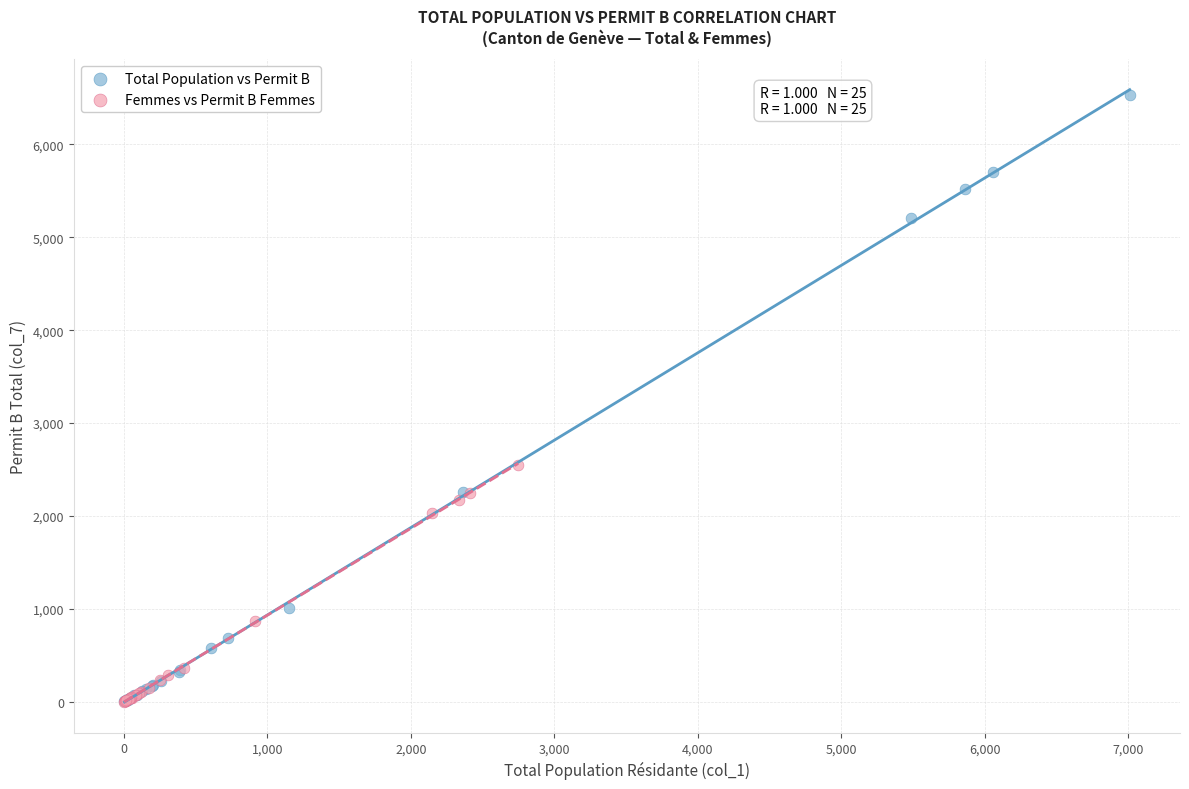

What are all the series names shown in the legend?

Total Population vs Permit B, Femmes vs Permit B Femmes